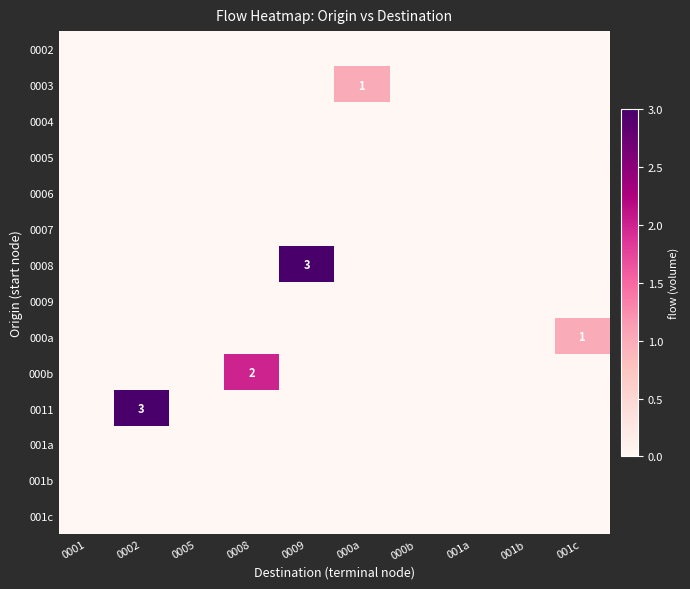

The 0011 series shows 1 at 0002. True or false?

False